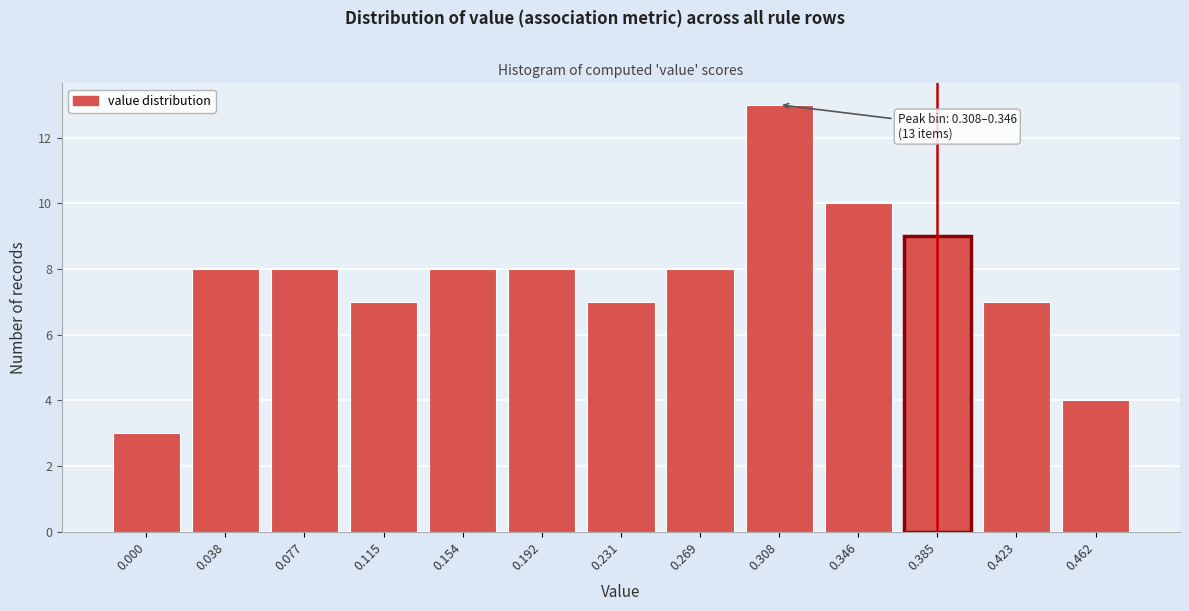

Reading left to right, transcribe all the data shown in this chart.

0.000=3	0.038=8	0.077=8	0.115=7	0.154=8	0.192=8	0.231=7	0.269=8	0.308=13	0.346=10	0.385=9	0.423=7	0.462=4